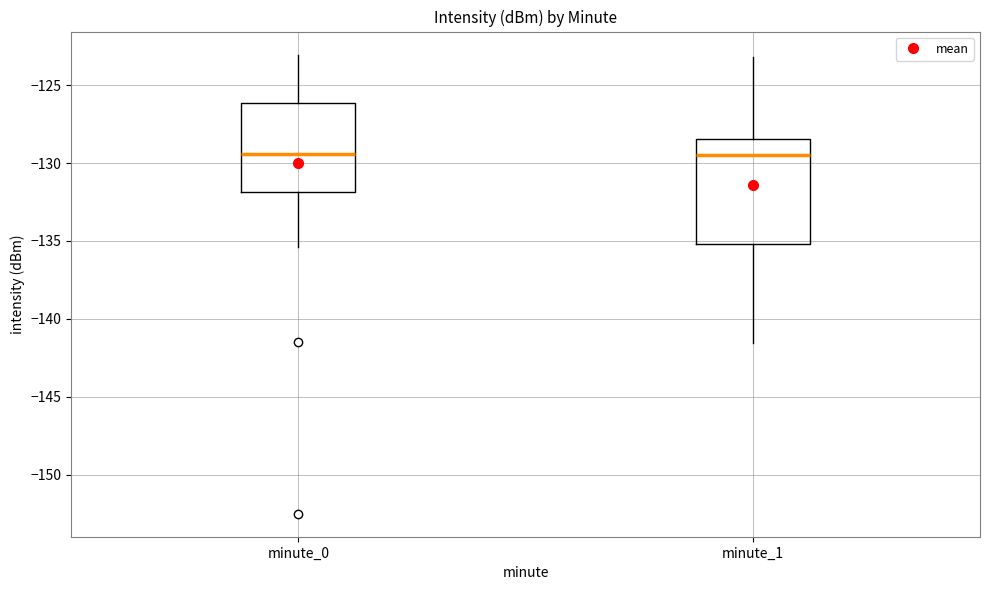

Where does the lower whisker of the box for minute_1 end on the y-axis? The values are not printed on the chart, so give them approximately, as read against the axis.

-141.5